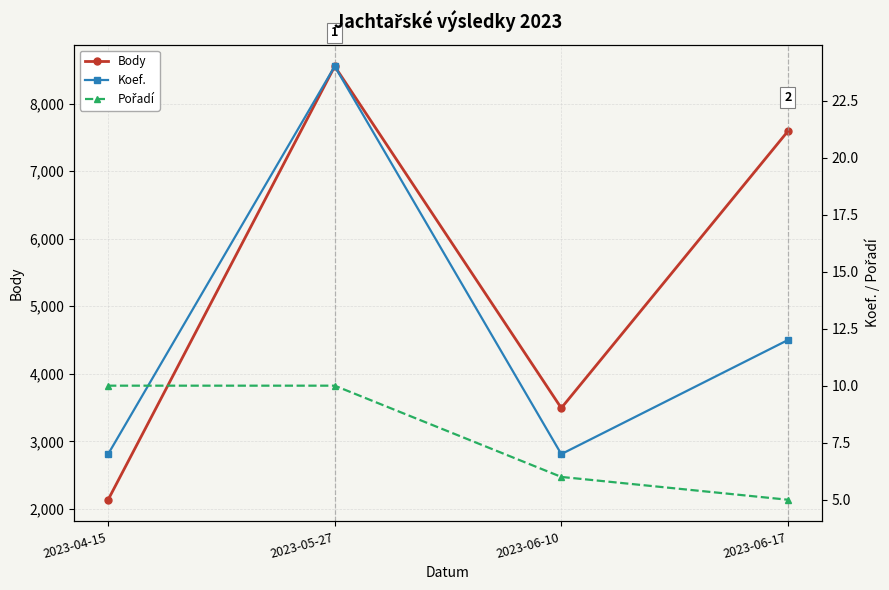

How many data points in Koef. are less than 12?

2